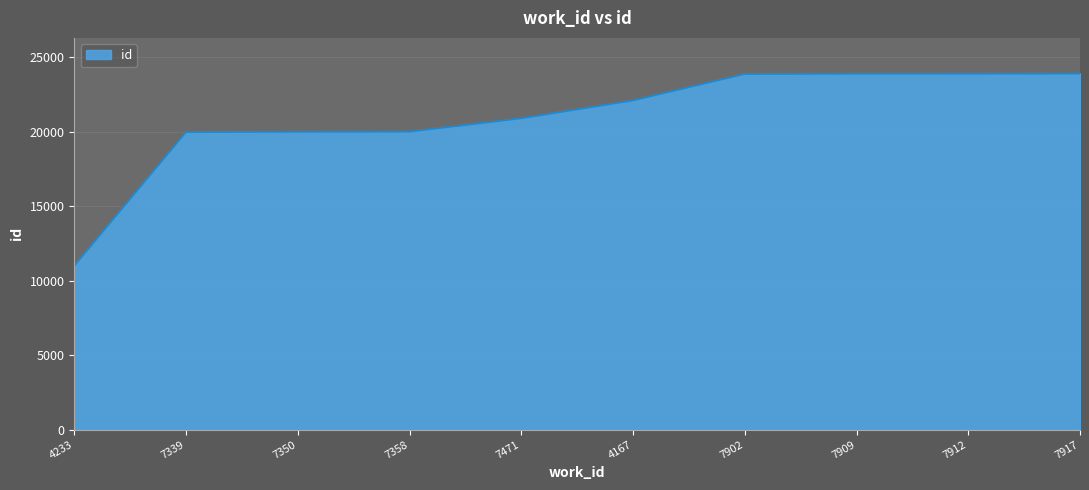

Is it true that the value at 7358 is 20013?

True